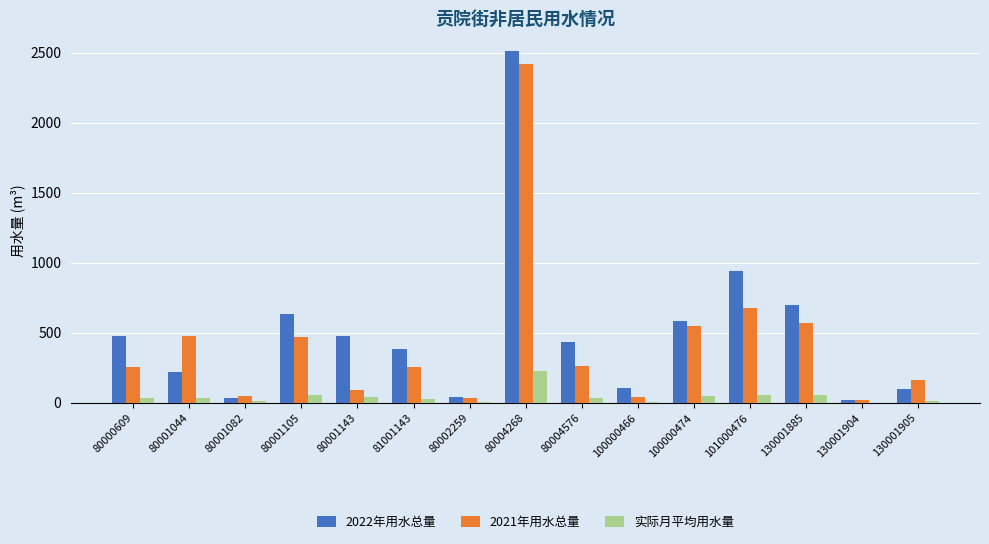

Is it true that 2021年用水总量 equals 361 at 100000474?

False